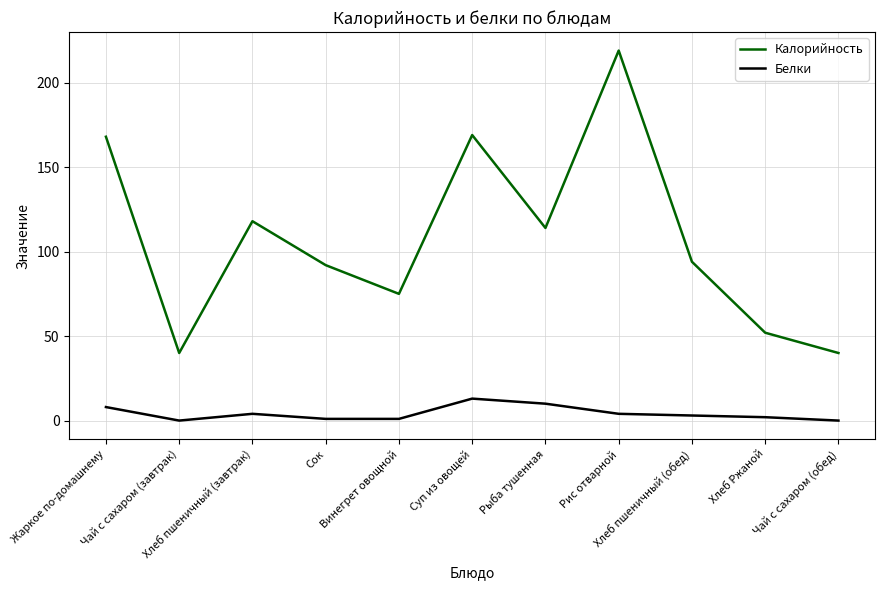

Which series has the largest total across all categories?

Калорийность